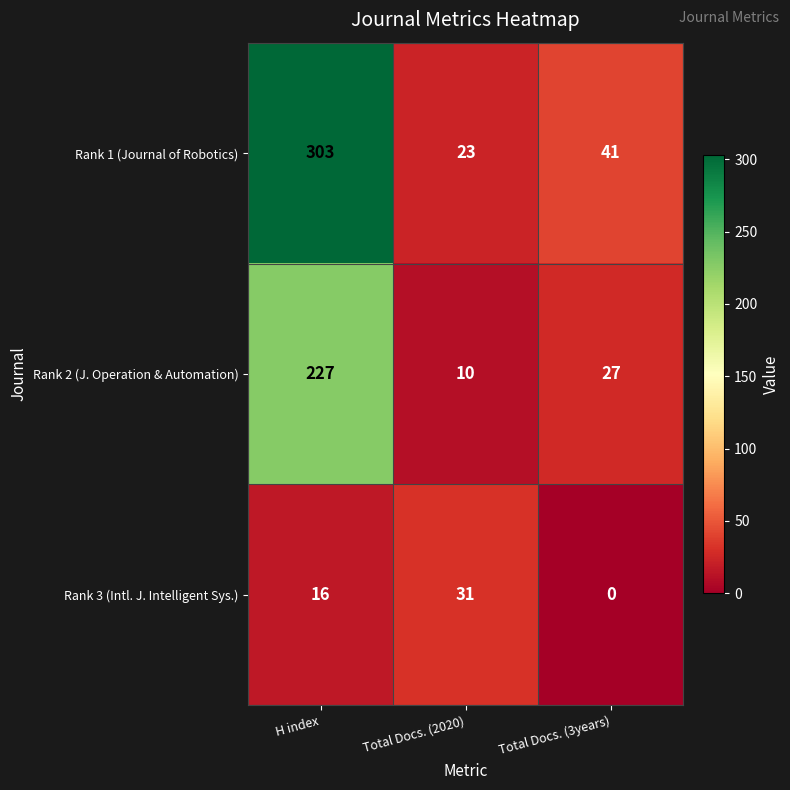

Reading left to right, list all the values displayed in this chart.

Rank 1 (Journal of Robotics): 303	23	41
Rank 2 (J. Operation & Automation): 227	10	27
Rank 3 (Intl. J. Intelligent Sys.): 16	31	0